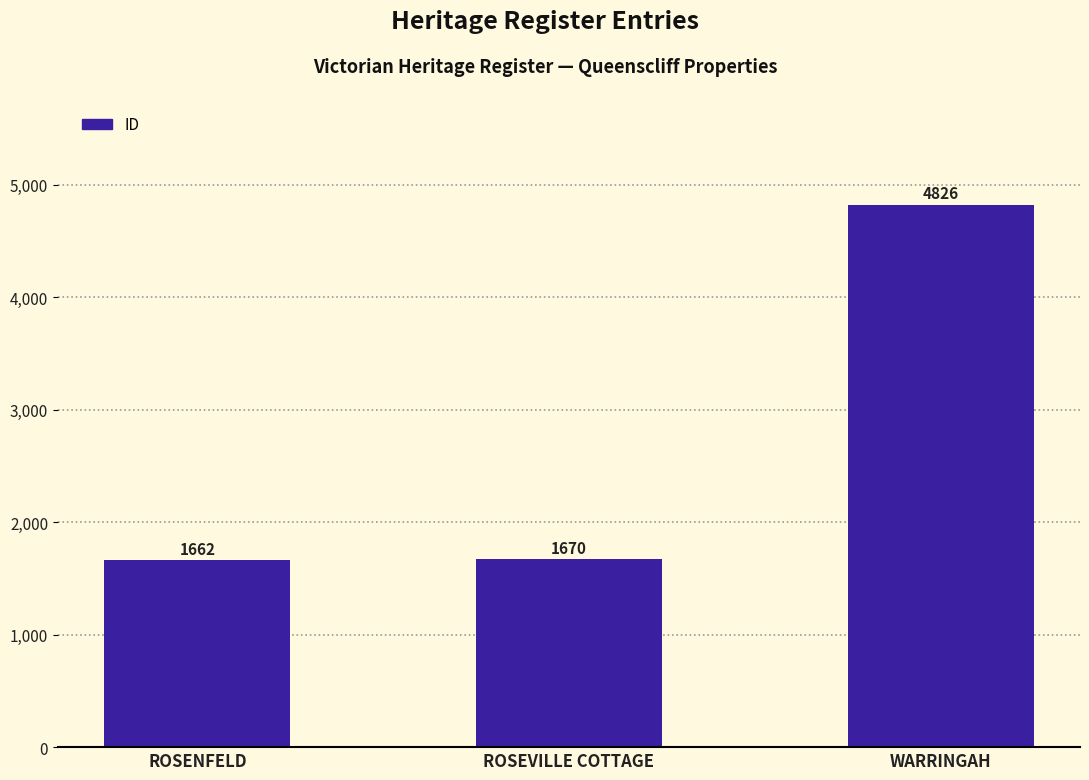

The chart shows a value of 1670 at ROSEVILLE COTTAGE. True or false?

True